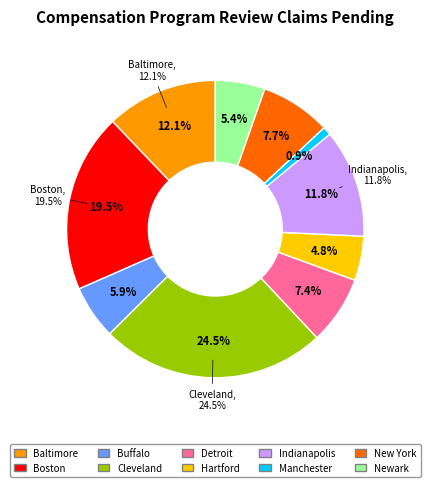

Count the number of slices in the pie.

10